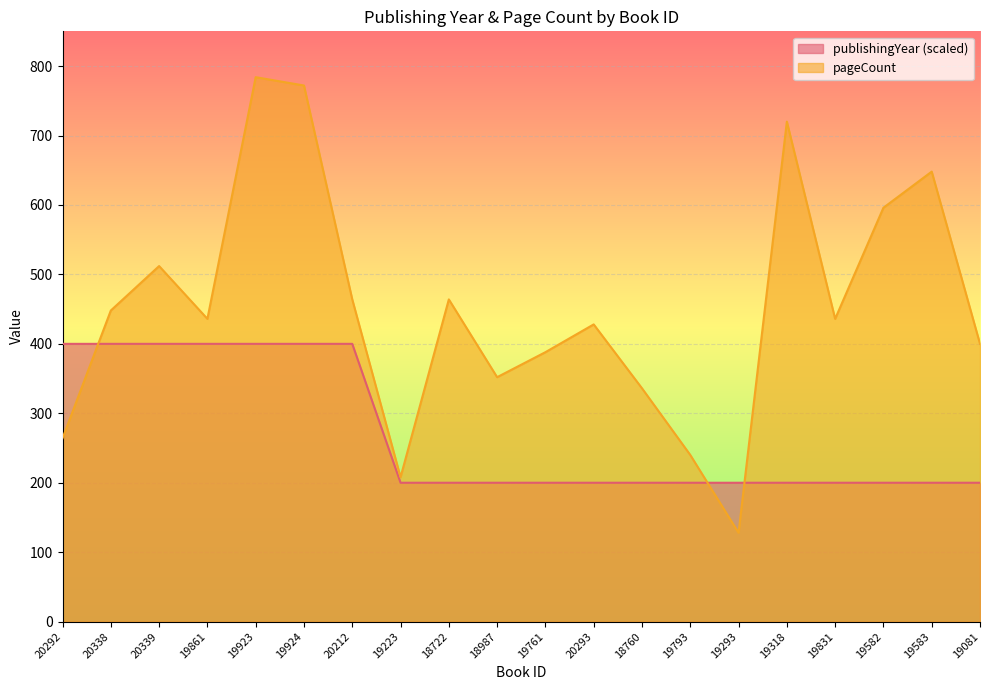

What are all the series names shown in the legend?

publishingYear (scaled), pageCount